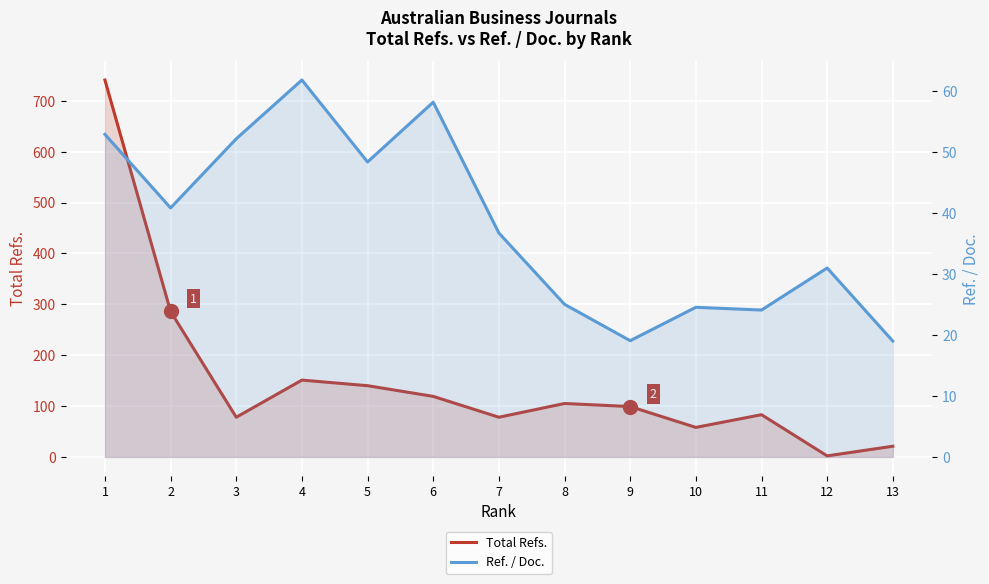

What is the sum of all Total Refs. values?

1961.0